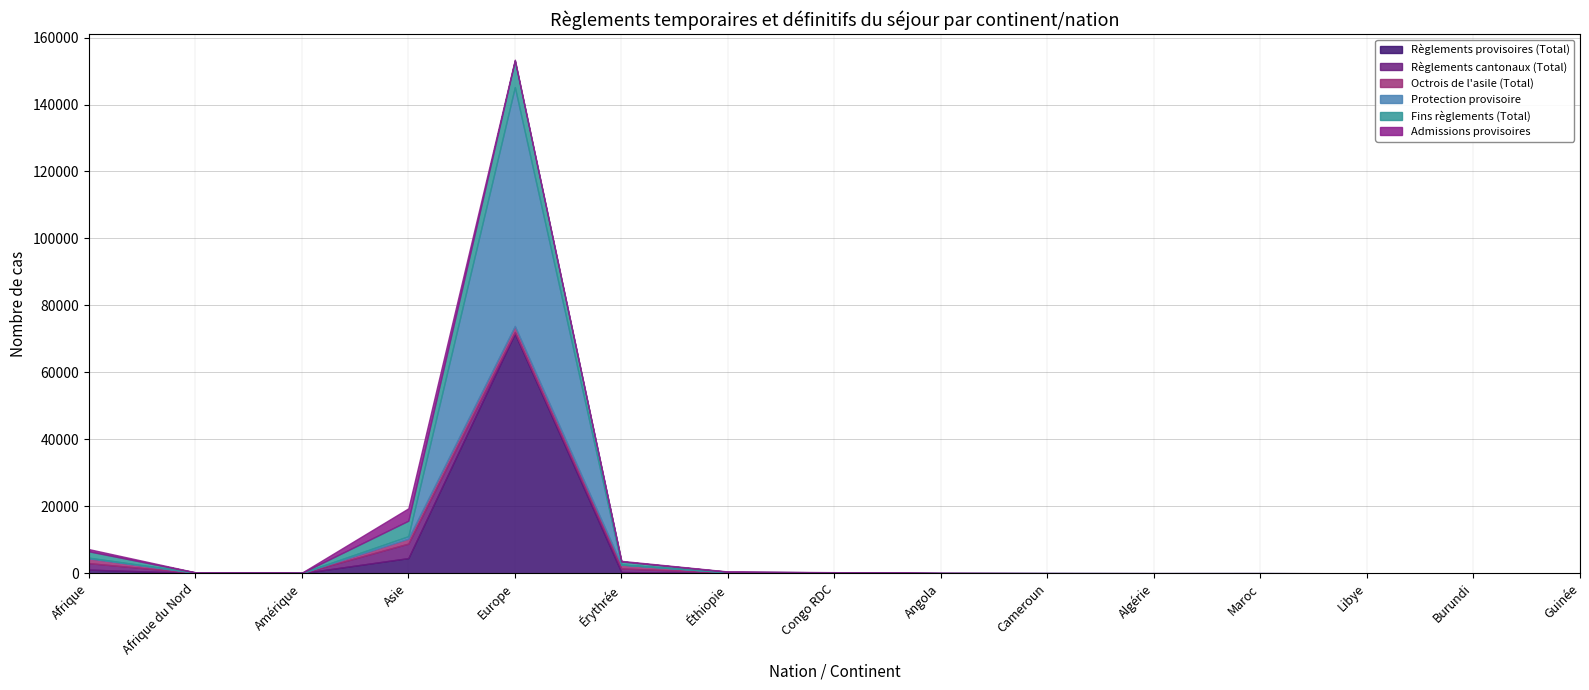

Does the chart have visible grid lines?

Yes